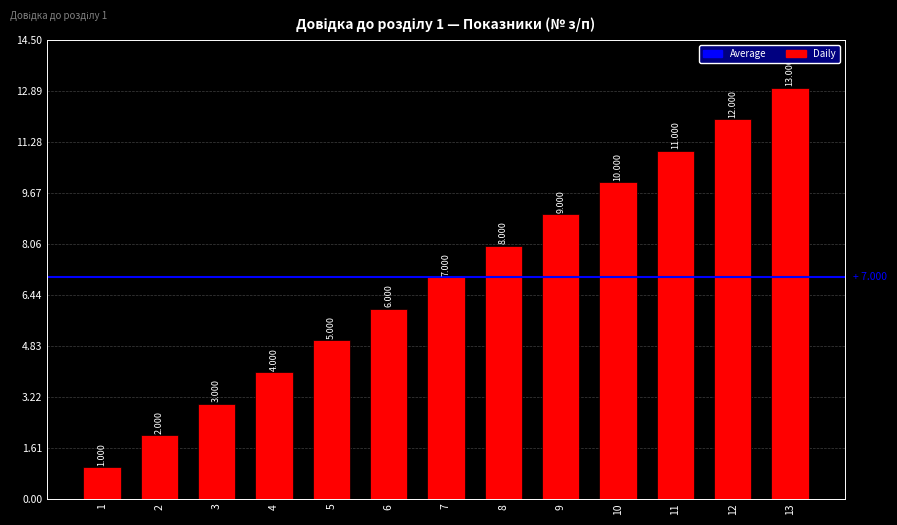

Rank the categories by value from lowest to highest.

1, 2, 3, 4, 5, 6, 7, 8, 9, 10, 11, 12, 13